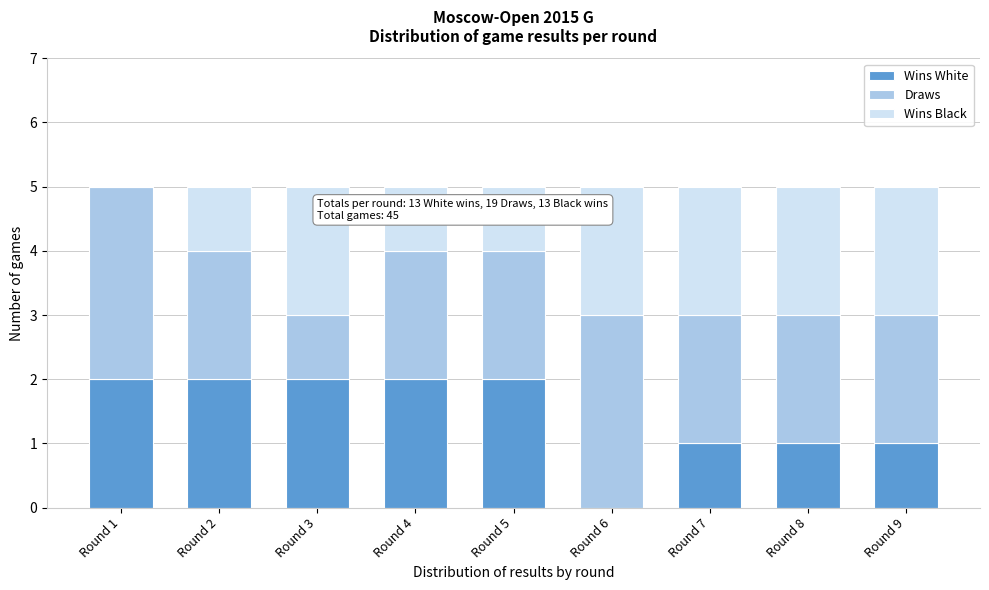

Reading right to left, transcribe the values for Wins White.

Round 9=1	Round 8=1	Round 7=1	Round 6=0	Round 5=2	Round 4=2	Round 3=2	Round 2=2	Round 1=2